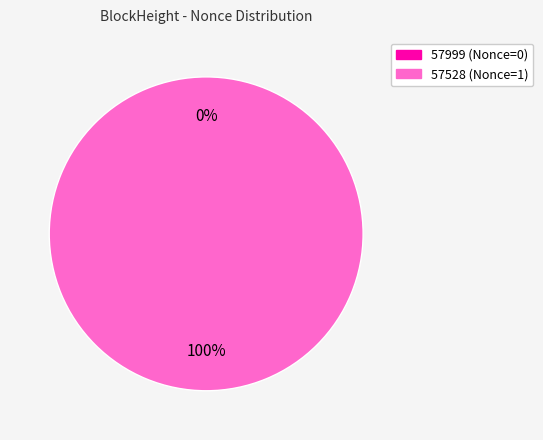

The 57528 slice represents 100% of the pie. True or false?

True